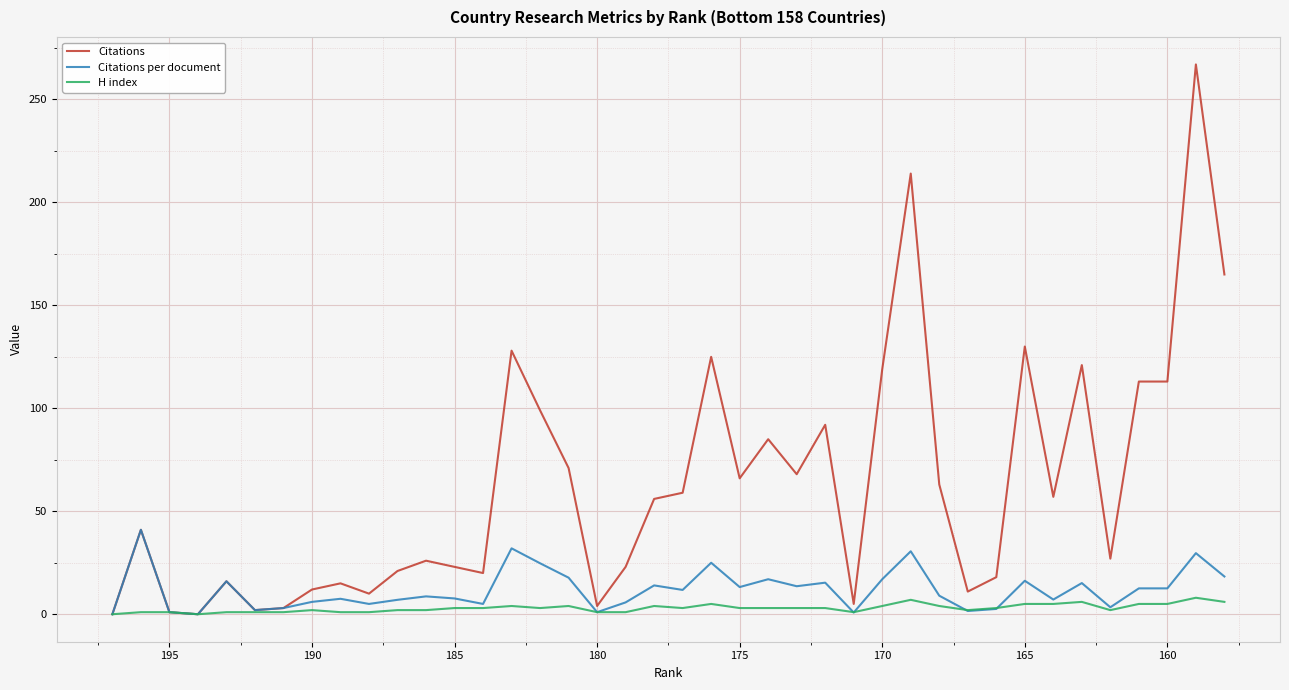

List the series in order of their peak value, highest first.

Citations, Citations per document, H index